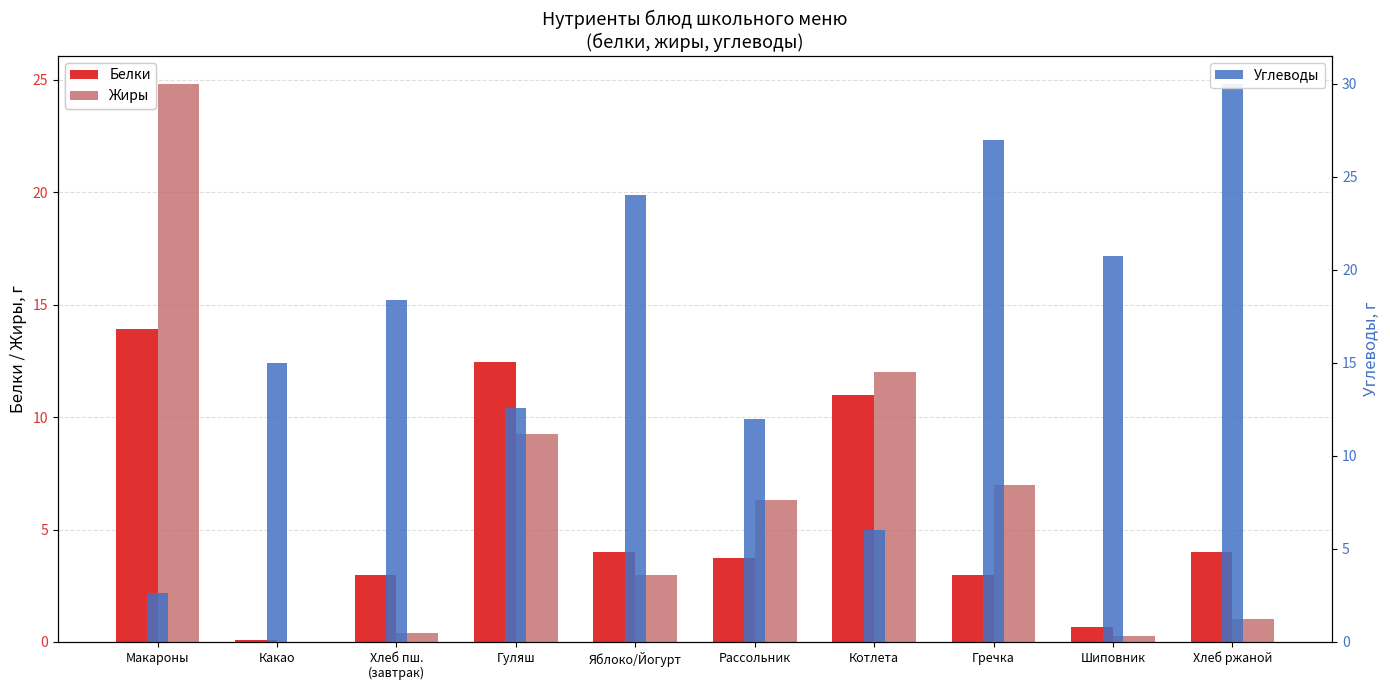

Reading left to right, transcribe all the data shown in this chart.

Белки: Макароны=13.9	Какао=0.1	Хлеб пш.
(завтрак)=3.0	Гуляш=12.4	Яблоко/Йогурт=4.0	Рассольник=3.7	Котлета=11.0	Гречка=3.0	Шиповник=0.7	Хлеб ржаной=4.0
Жиры: Макароны=24.8	Какао=0.0	Хлеб пш.
(завтрак)=0.4	Гуляш=9.2	Яблоко/Йогурт=3.0	Рассольник=6.3	Котлета=12.0	Гречка=7.0	Шиповник=0.3	Хлеб ржаной=1.0
Углеводы: Макароны=2.6	Какао=15.0	Хлеб пш.
(завтрак)=18.4	Гуляш=12.6	Яблоко/Йогурт=24.0	Рассольник=12.0	Котлета=6.0	Гречка=27.0	Шиповник=20.8	Хлеб ржаной=30.0